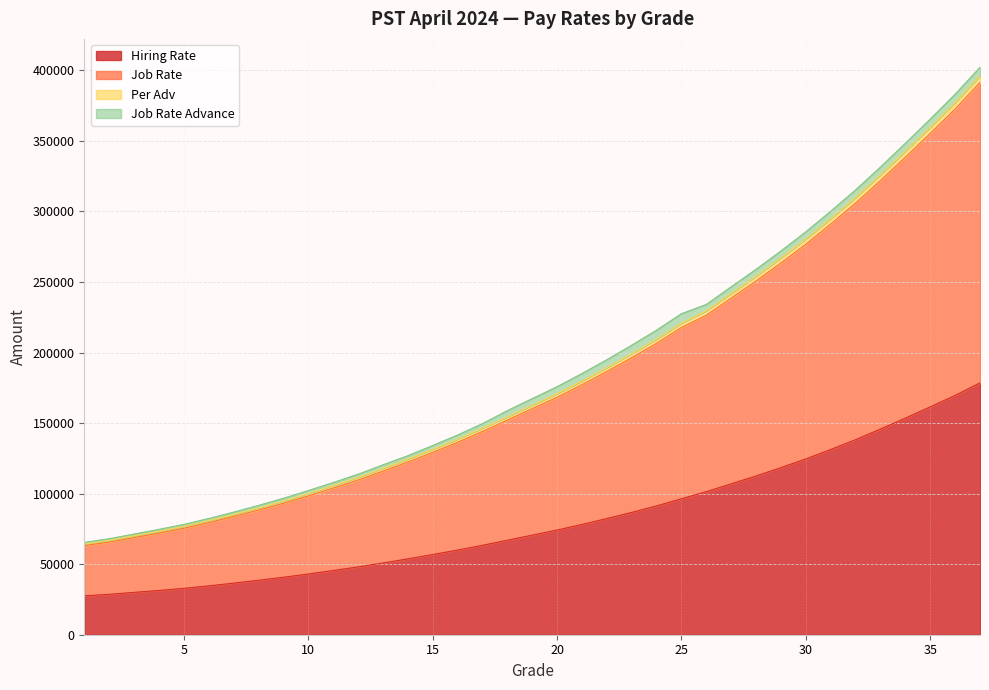

How many lines are shown in the chart?

4